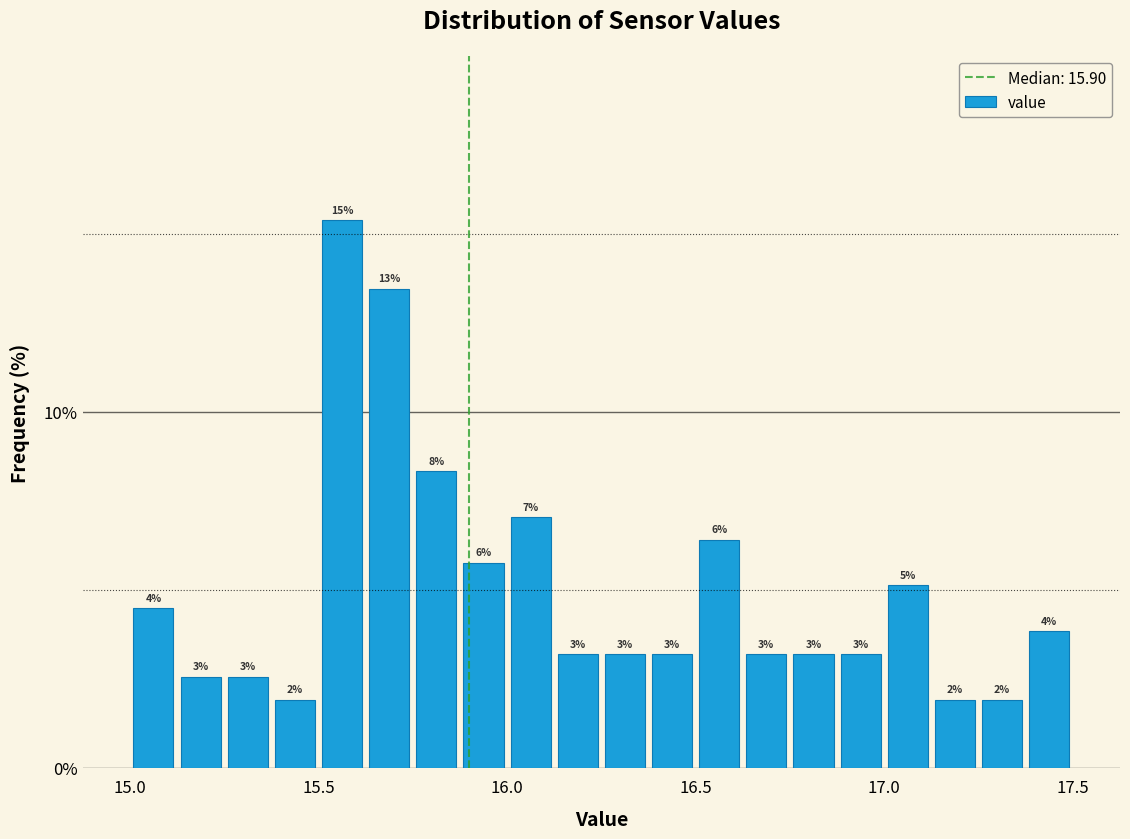

Read against the x-axis, roughly where is the centre of the tallest bar?

15.55